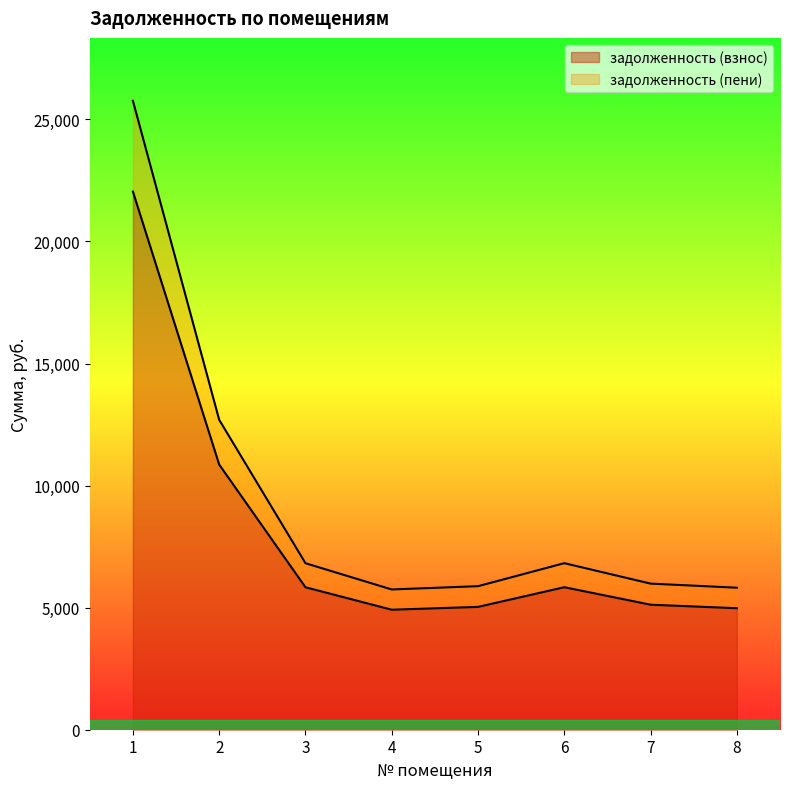

At which label does задолженность (взнос) first exceed 5835?

1